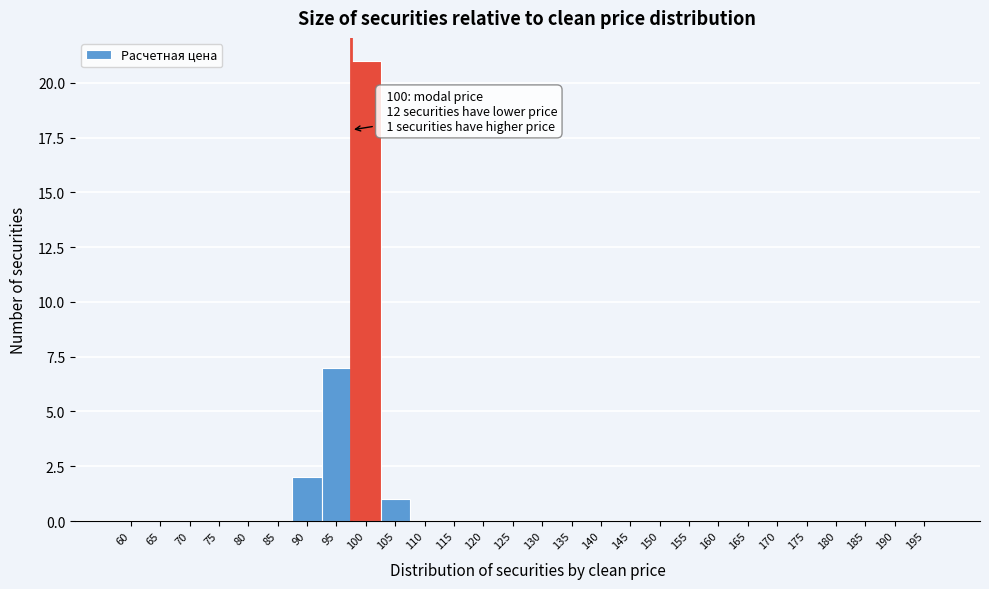

Reading right to left, list all the values displayed in this chart.

195=0	190=0	185=0	180=0	175=0	170=0	165=0	160=0	155=0	150=0	145=0	140=0	135=0	130=0	125=0	120=0	115=0	110=0	105=1	100=21	95=7	90=2	85=0	80=0	75=0	70=0	65=0	60=0